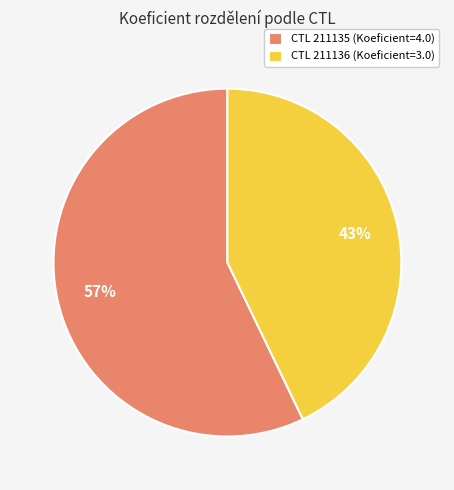

True or false: CTL 211135 (Koeficient=4.0) accounts for 65% of the total.

False